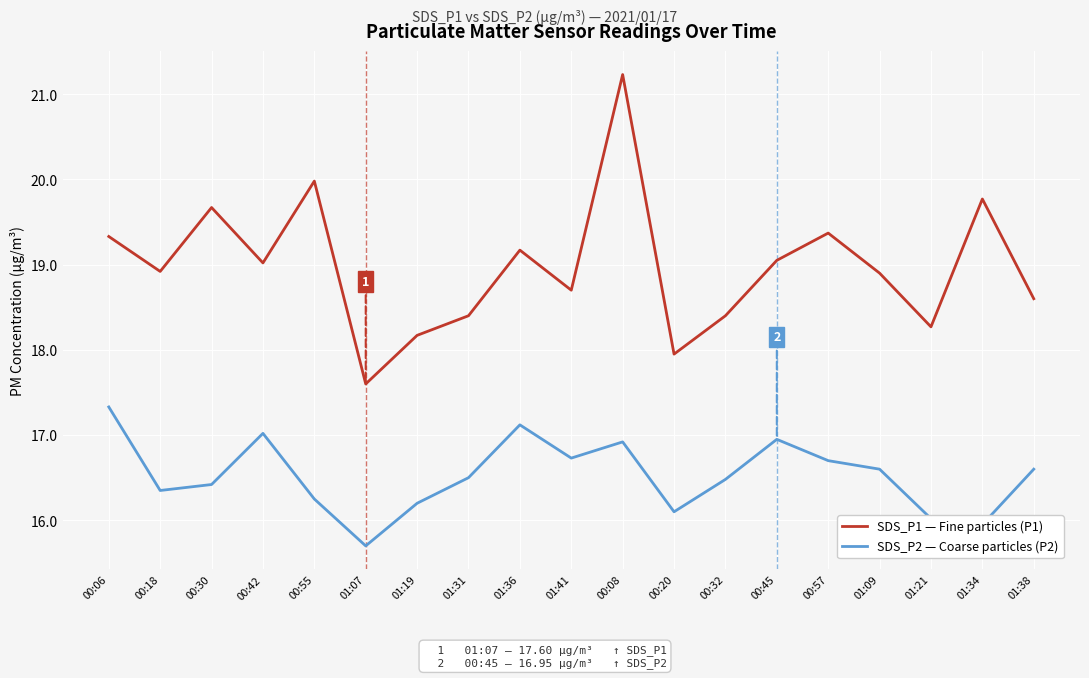

What is the greatest value displayed?

21.2